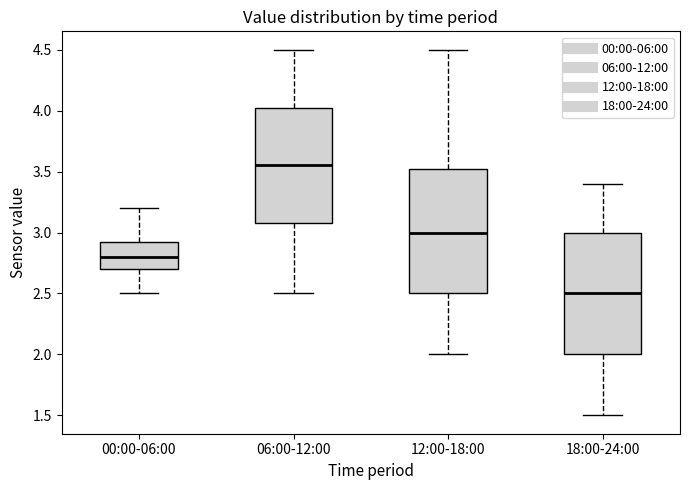

Reading left to right, read every box against the y-axis: the position of its median line, the range the box covers, and the ends of its whiskers. The values are not printed on the chart, so give them approximately, as read against the axis.

00:00-06:00: median 2.80, box 2.70 to 2.95, whiskers 2.50 to 3.20
06:00-12:00: median 3.55, box 3.10 to 4.05, whiskers 2.50 to 4.50
12:00-18:00: median 3.00, box 2.50 to 3.55, whiskers 2.00 to 4.50
18:00-24:00: median 2.50, box 2.00 to 3.00, whiskers 1.50 to 3.40